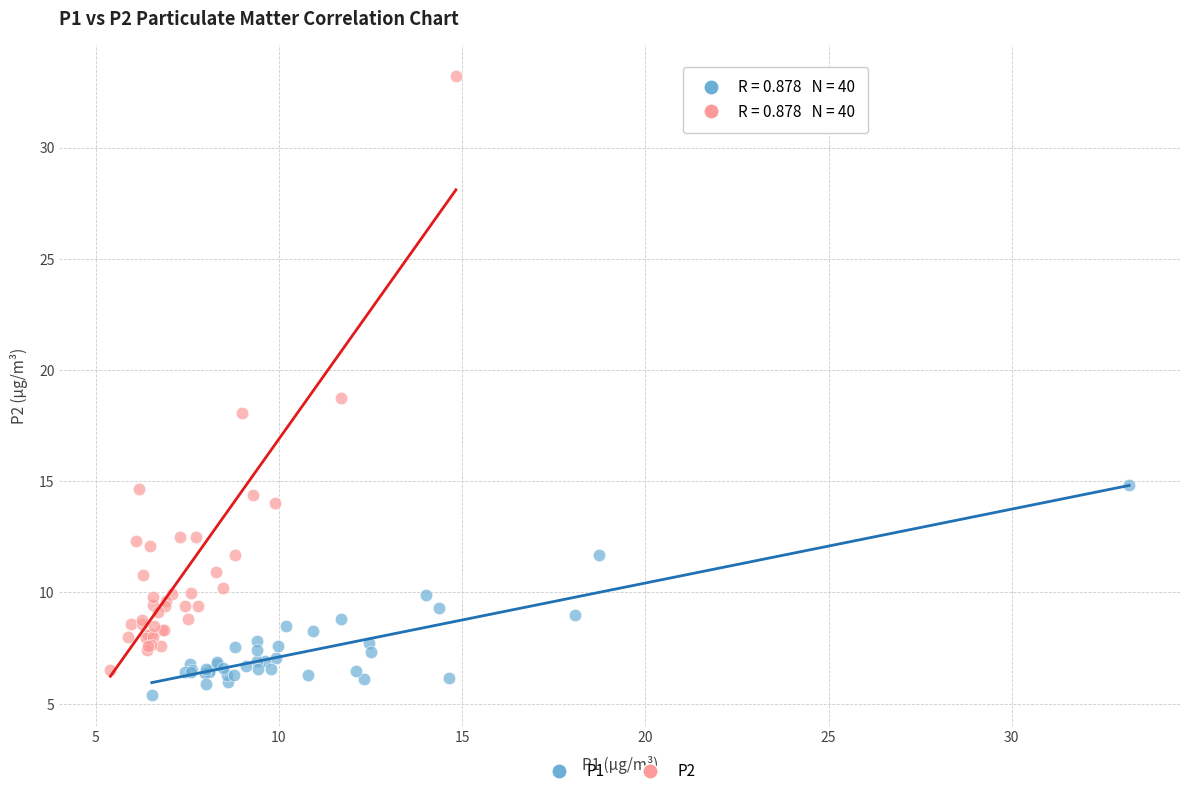

Which series contains the lowest Y value?

P1